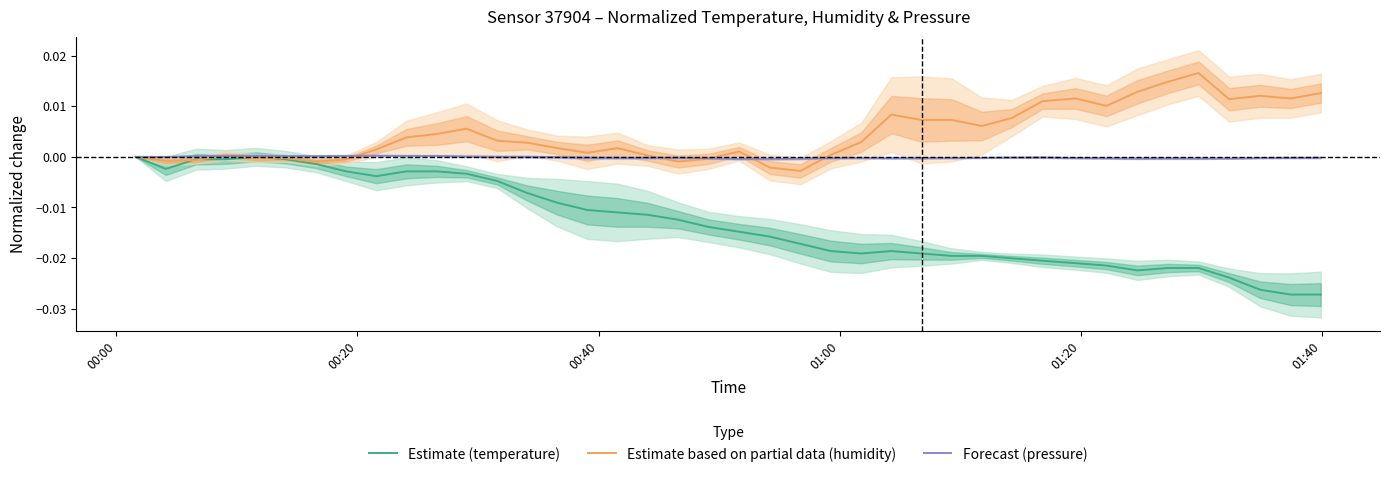

How many values in the Estimate (temperature) series are below 0?

38